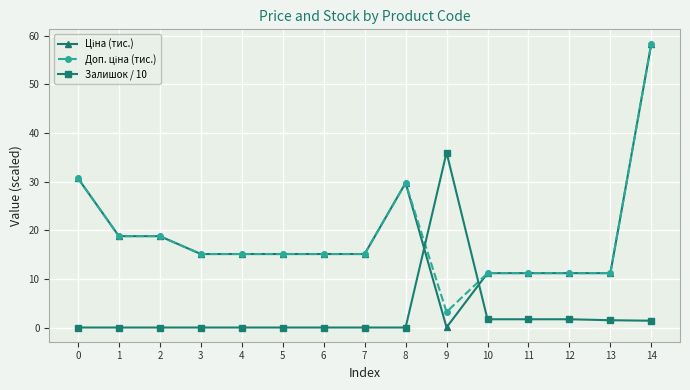

At which category is the sum across all series the highest?

14